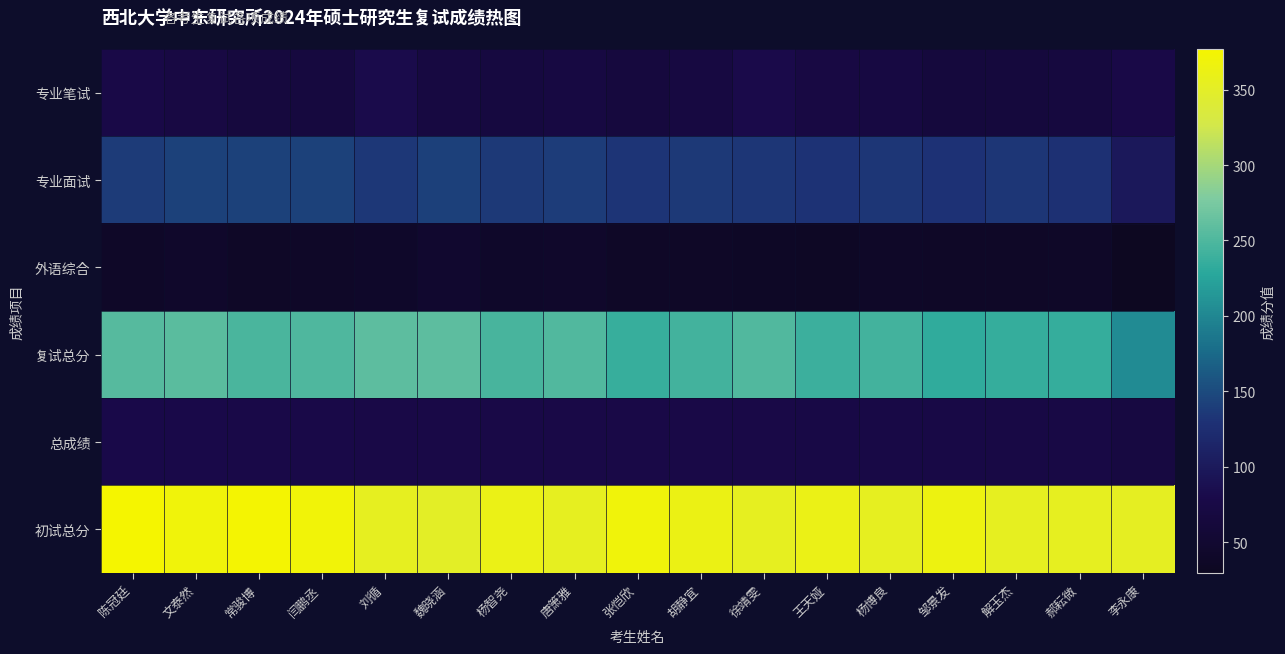

List the series in order of their peak value, lowest first.

外语综合, 总成绩, 专业笔试, 专业面试, 复试总分, 初试总分